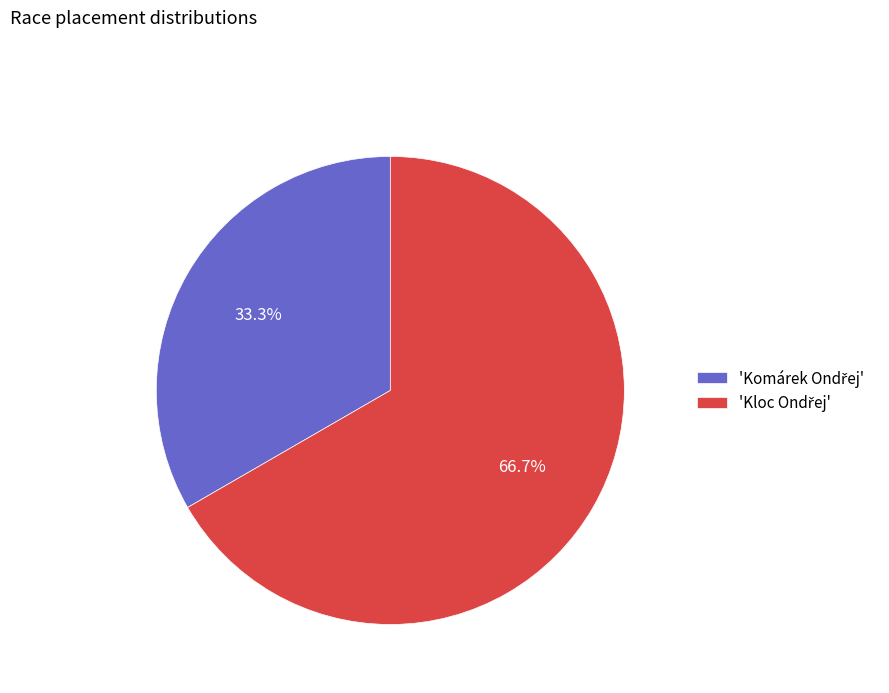

Is there a majority slice in this chart?

Yes